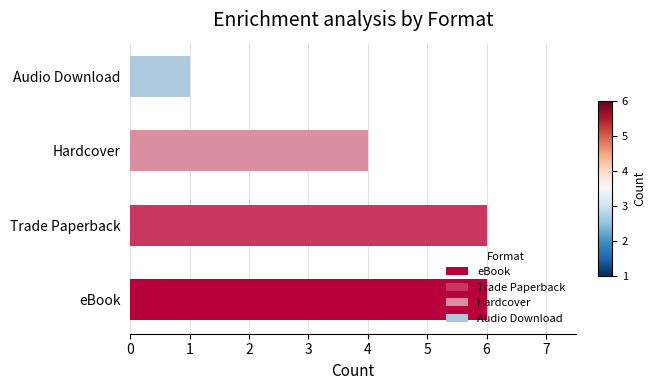

What is the change in value from Trade Paperback to Audio Download?

-5